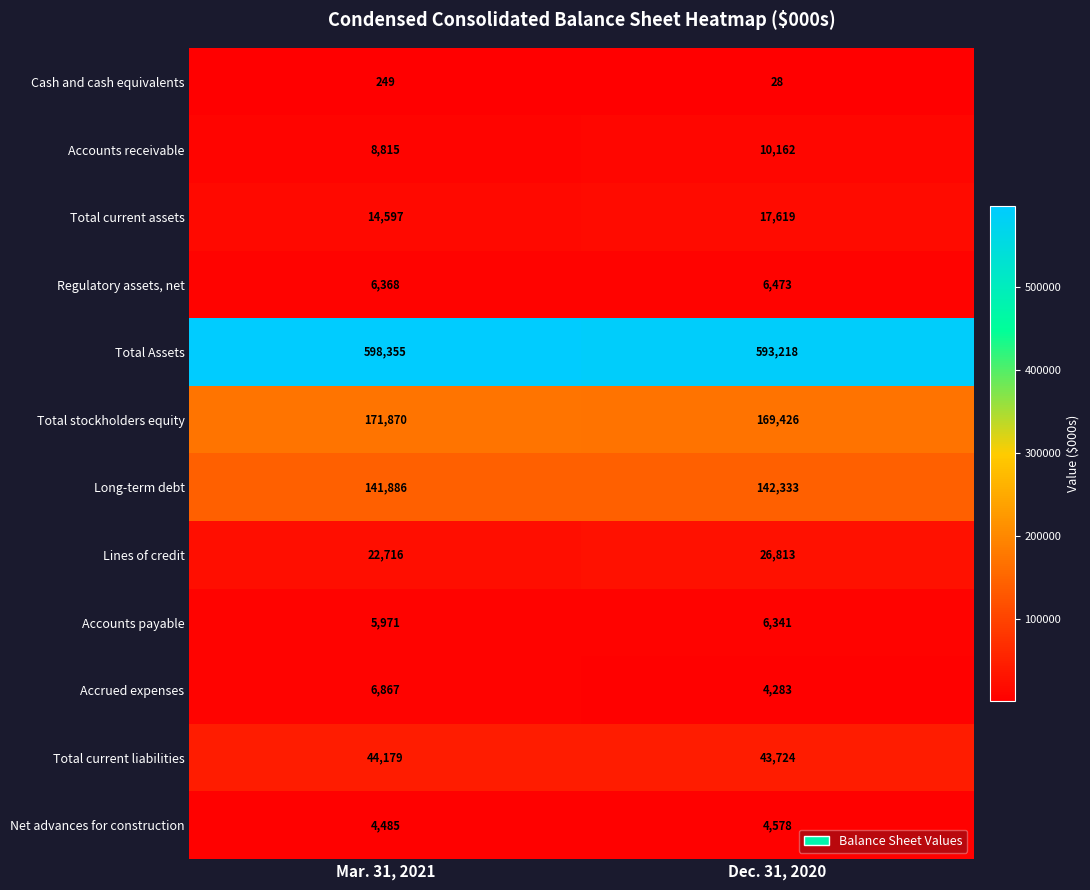

Which label corresponds to the smallest value in the chart?

Dec. 31, 2020